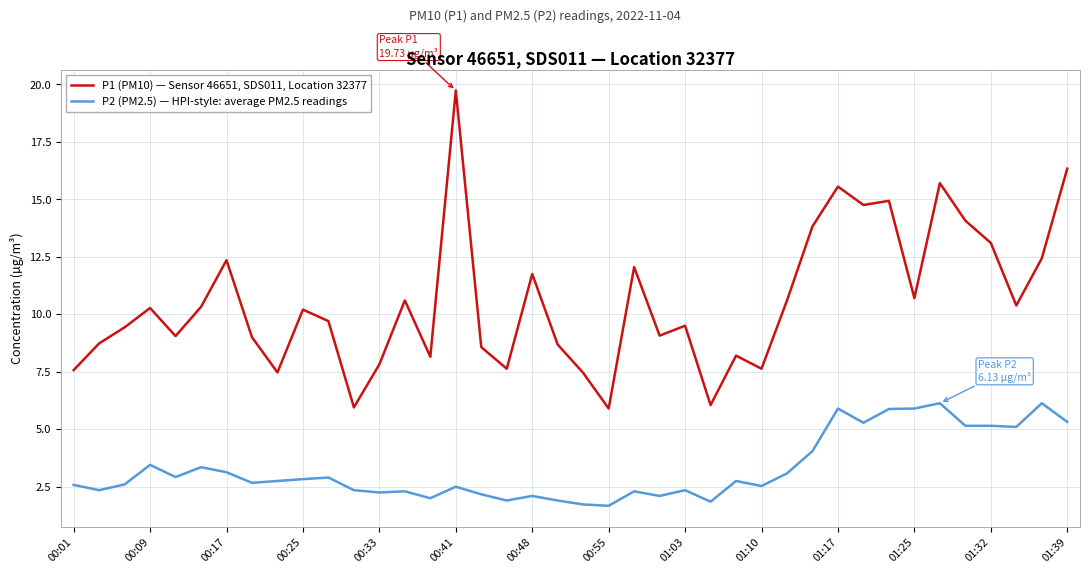

What is the minimum value shown in the chart?

1.7